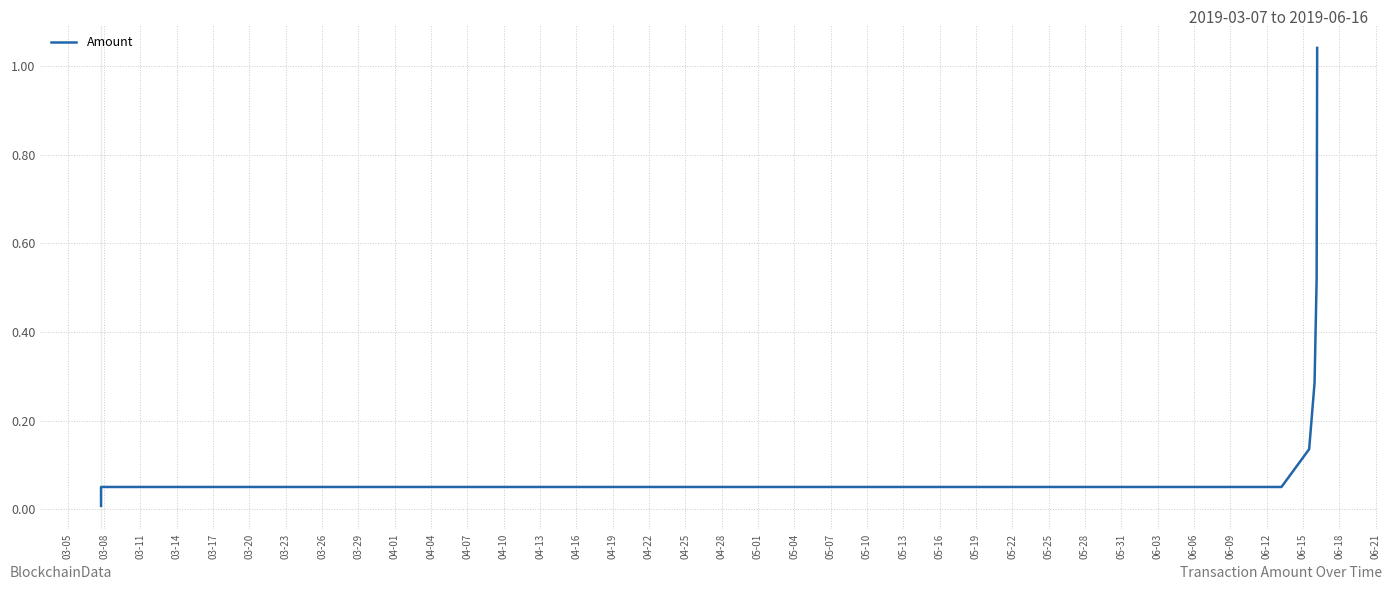

What is the sum of all values?

2.1